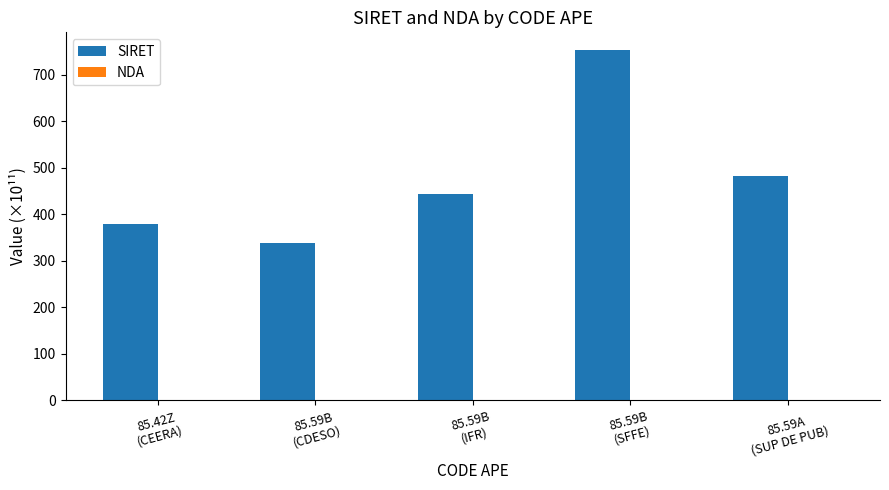

How many data points does each series have?

5